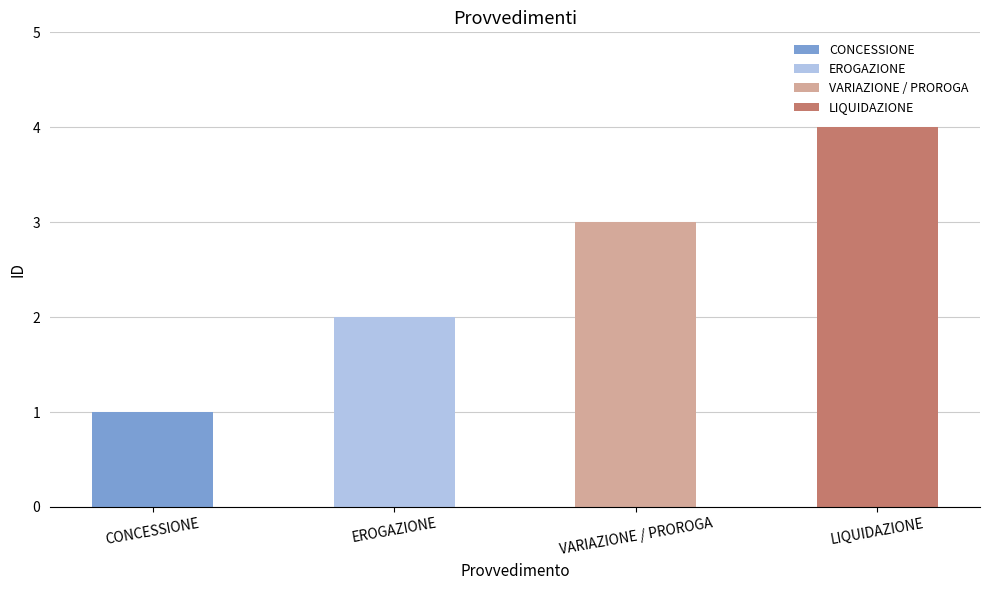

How many data points are above 3?

1